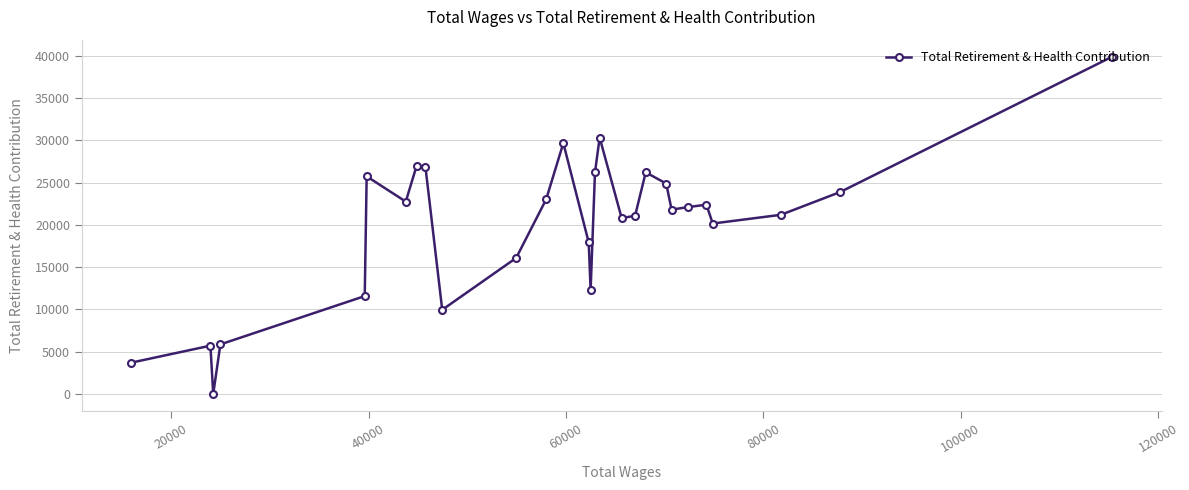

What is the greatest value displayed?

39905